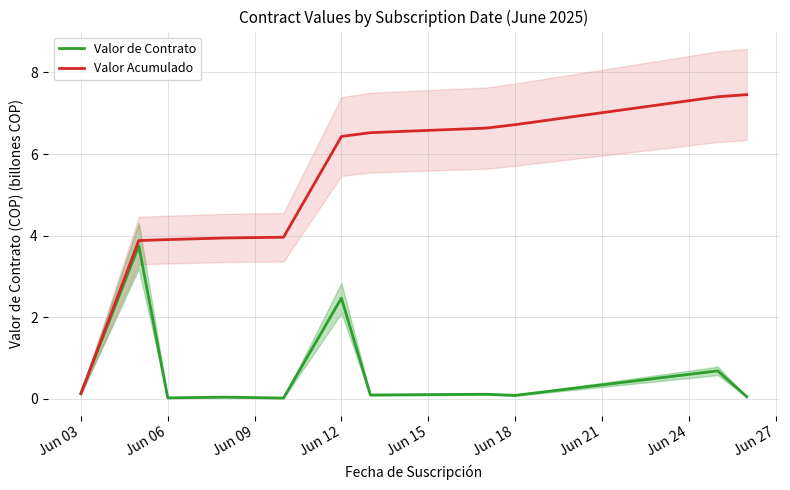

Count the number of categories in the chart.

11